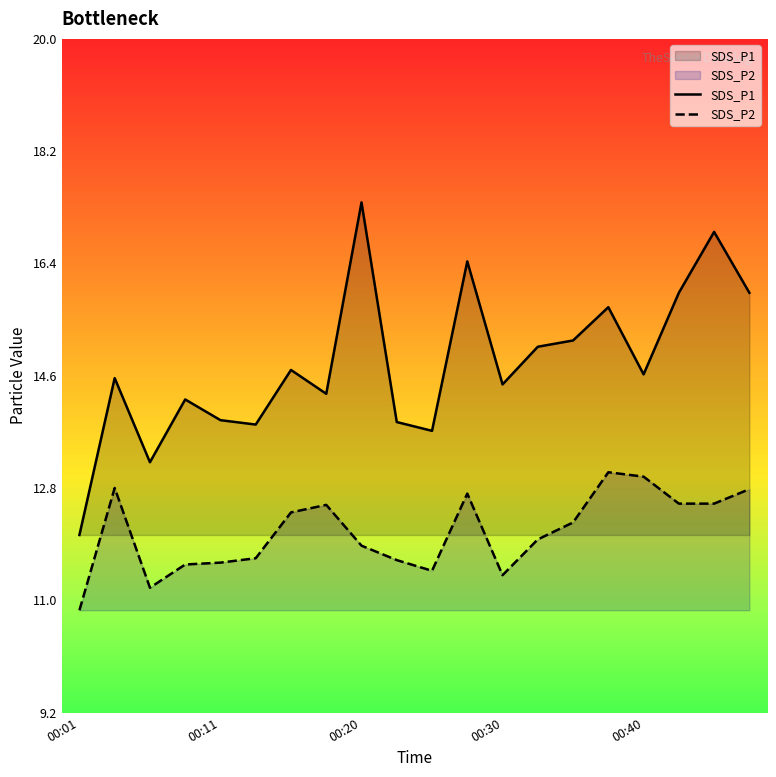

Where is SDS_P2 nearest to the value 11?

00:01